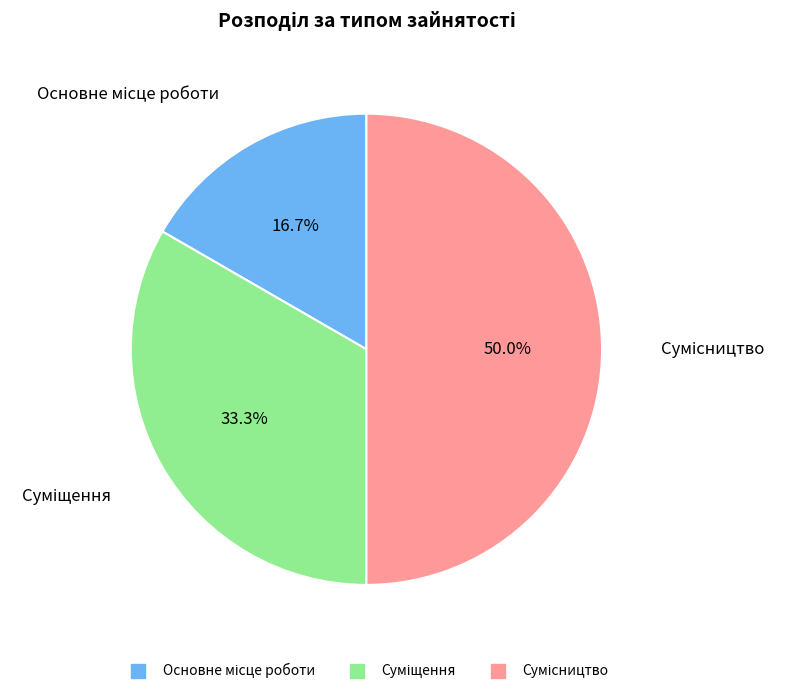

What is the total percentage of Основне місце роботи and Сумісництво?

66.7%